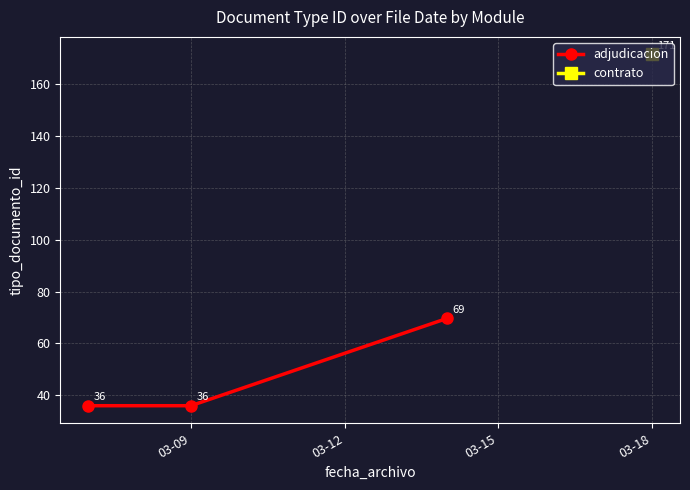

Count the number of values greater than 36.

1